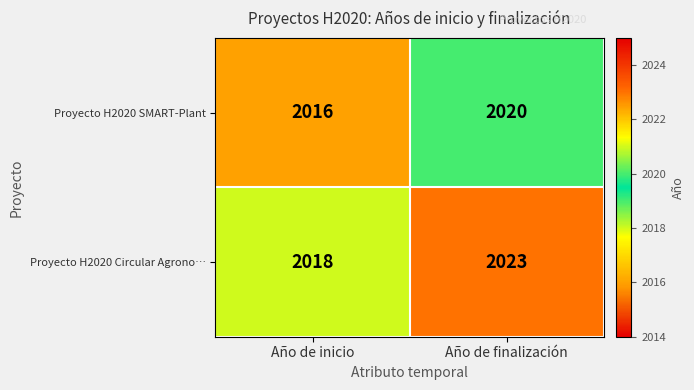

Is the value of Proyecto H2020 SMART-Plant at Año de inicio greater than the value of Proyecto H2020 Circular Agrono… at Año de finalización?

No